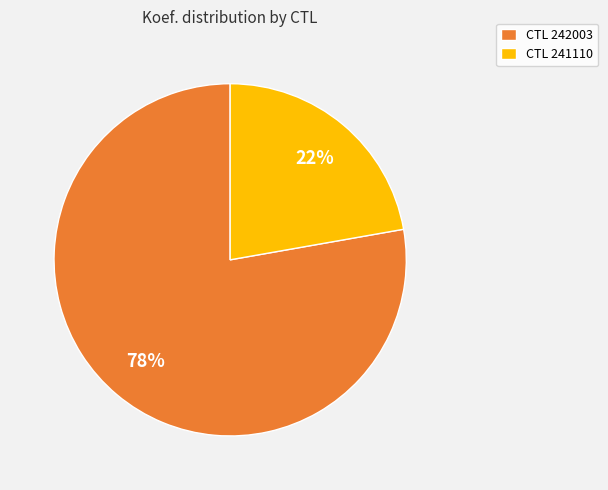

Rank the categories by value from lowest to highest.

CTL 241110, CTL 242003